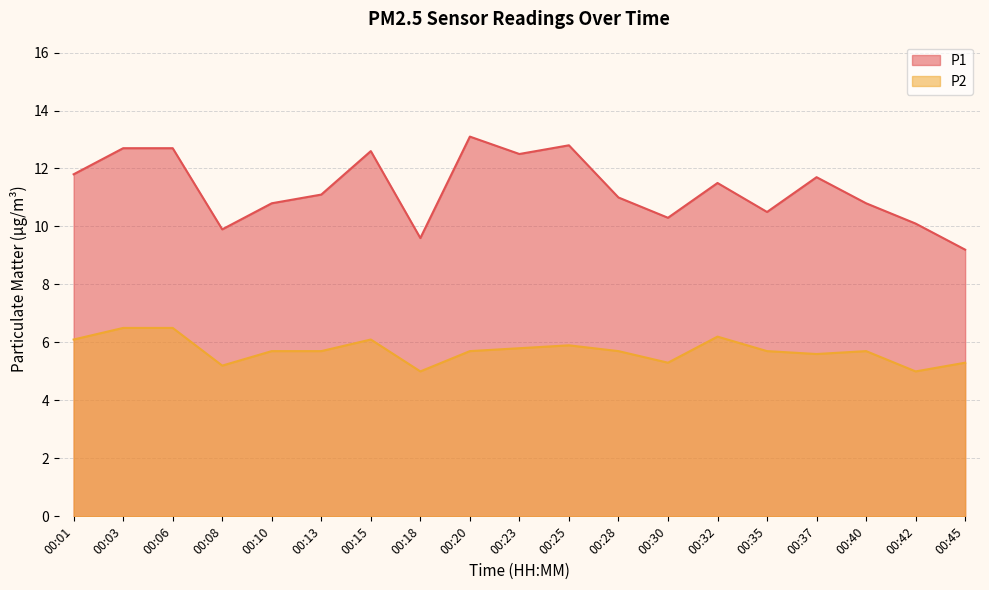

Rank the series at 00:45 from lowest to highest value.

P2, P1